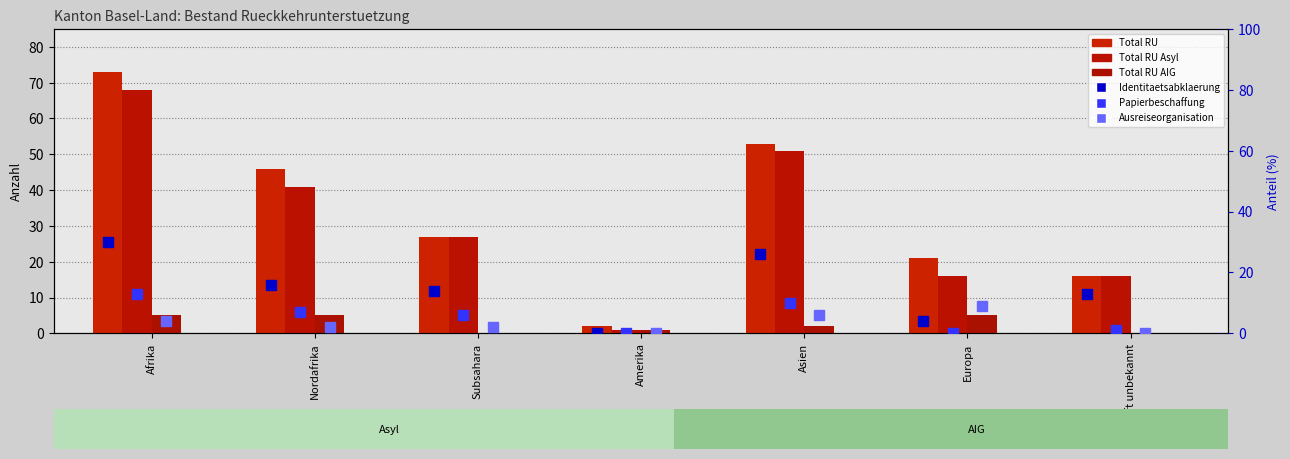

Which label corresponds to the largest value in the chart?

Afrika